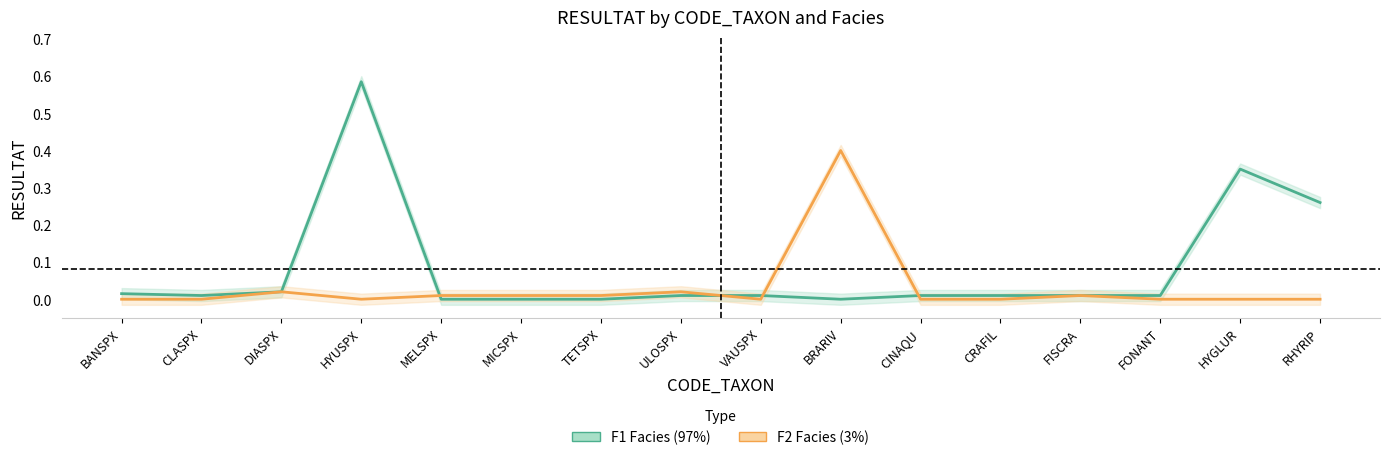

What is the difference between the maximum and minimum values in the F1 Facies (97%) series?

0.6